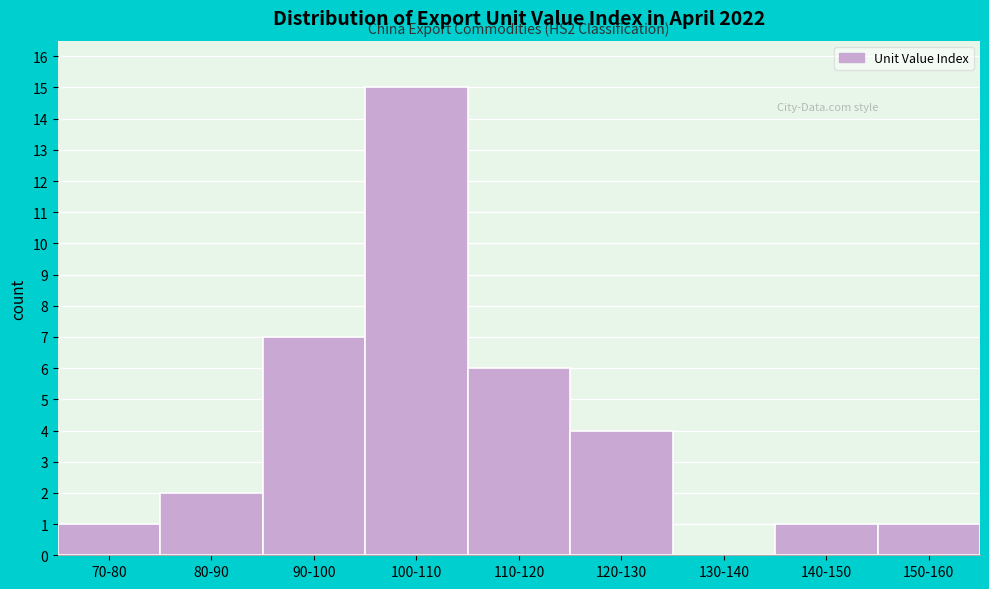

Reading left to right, what are all the values shown in this chart?

70-80=1	80-90=2	90-100=7	100-110=15	110-120=6	120-130=4	130-140=0	140-150=1	150-160=1